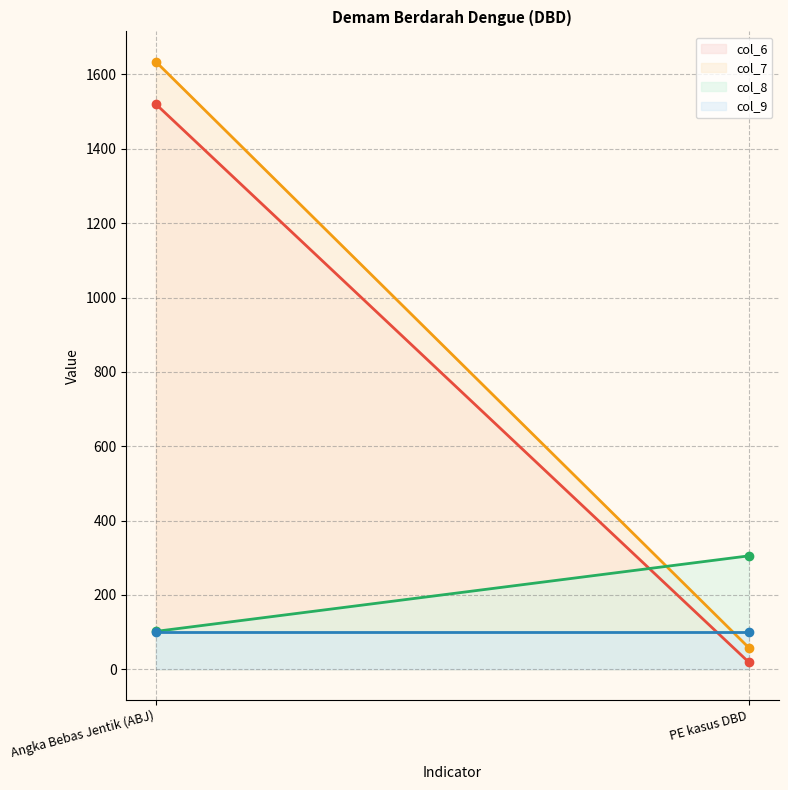

Which category has the lowest value in the col_9 series?

Angka Bebas Jentik (ABJ)